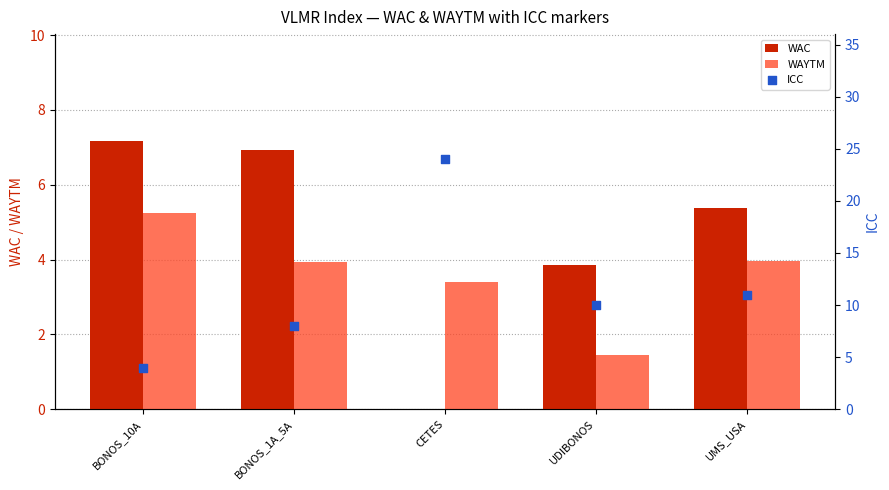

At which category is the sum across all series the highest?

CETES